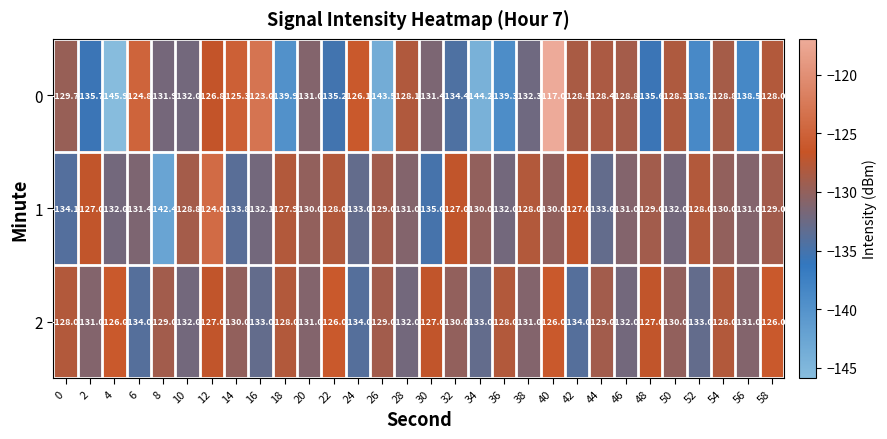

How many categories are shown in the chart?

30